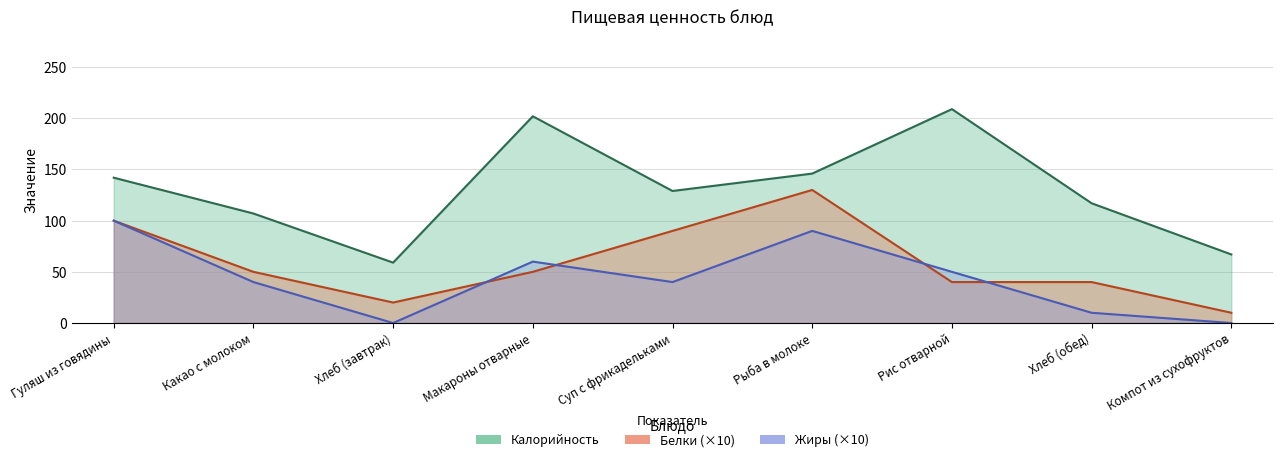

Reading right to left, transcribe all the data shown in this chart.

Калорийность: 67	117	209	146	129	202	59	107	142
Белки: 10	40	40	130	90	50	20	50	100
Жиры: 0	10	50	90	40	60	0	40	100